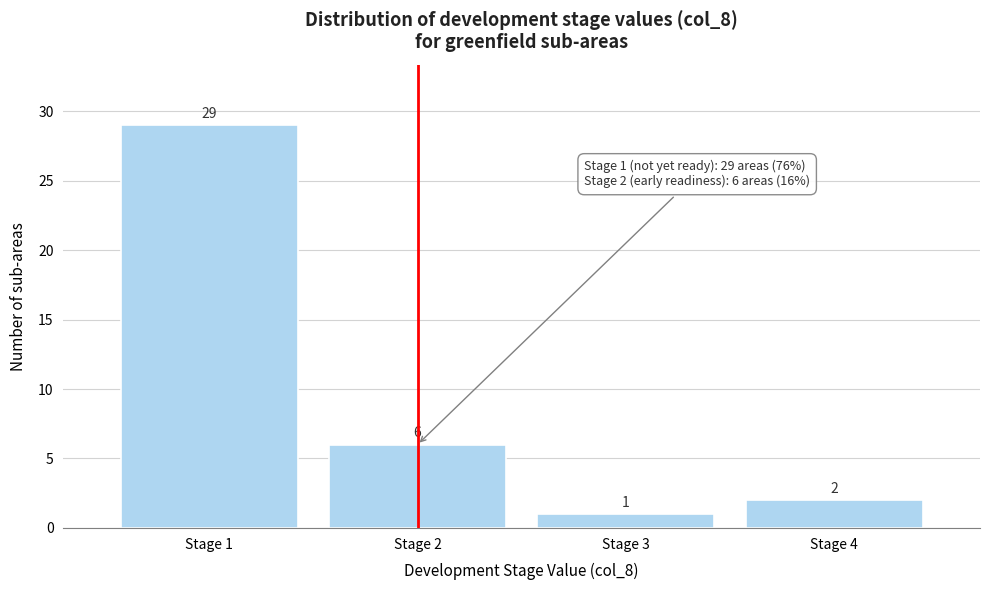

How tall is the bar that spans 3.5 to 4.5 on the x-axis?

2